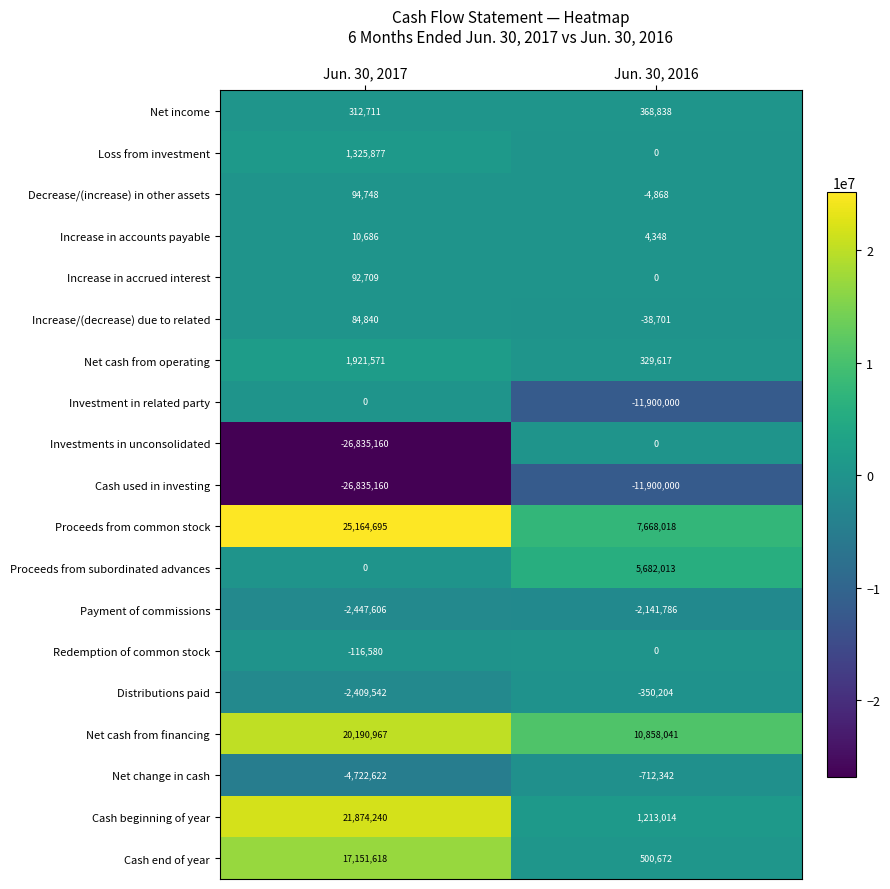

What is the total value across all series at Jun. 30, 2017?

24857992